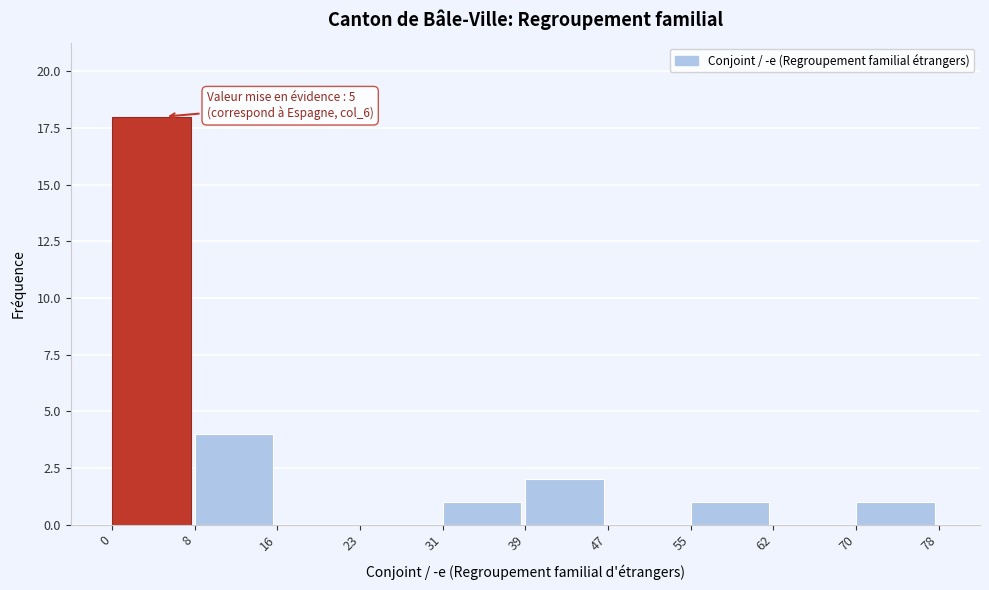

Which range on the x-axis has the tallest bar?

0 to 8